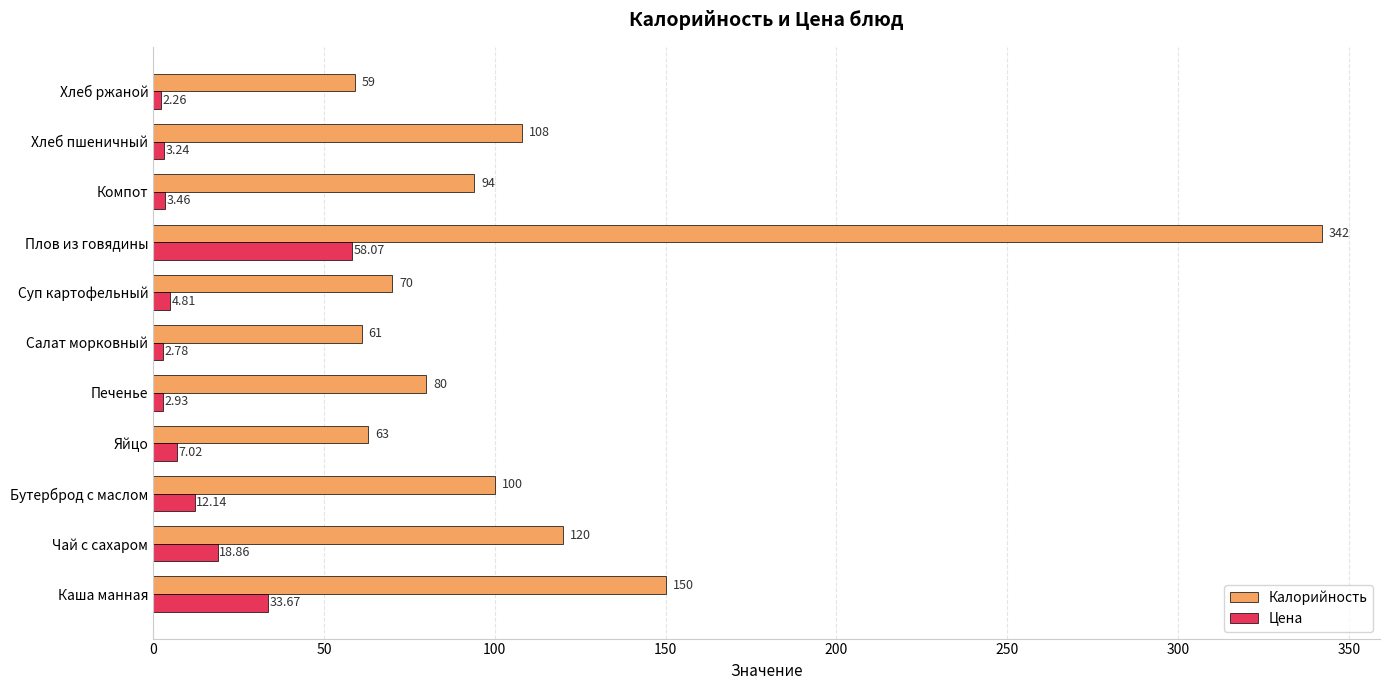

Which category has the highest value in the Цена series?

Плов из говядины